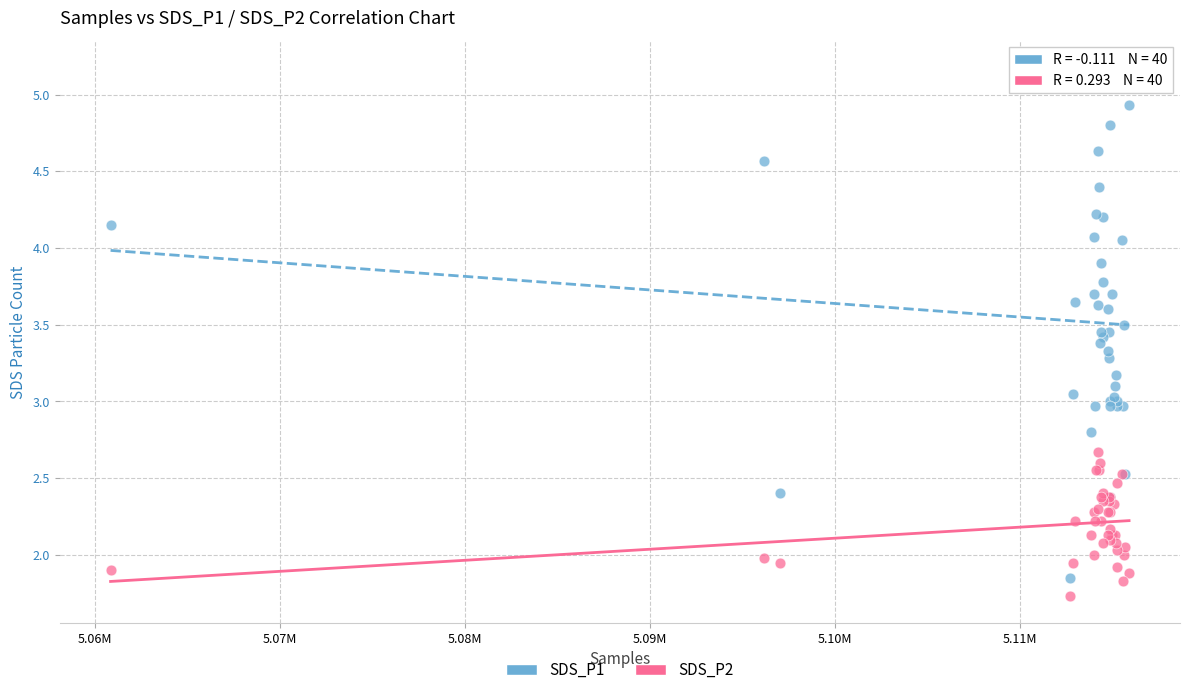

Which series reaches the maximum Y coordinate?

SDS_P1